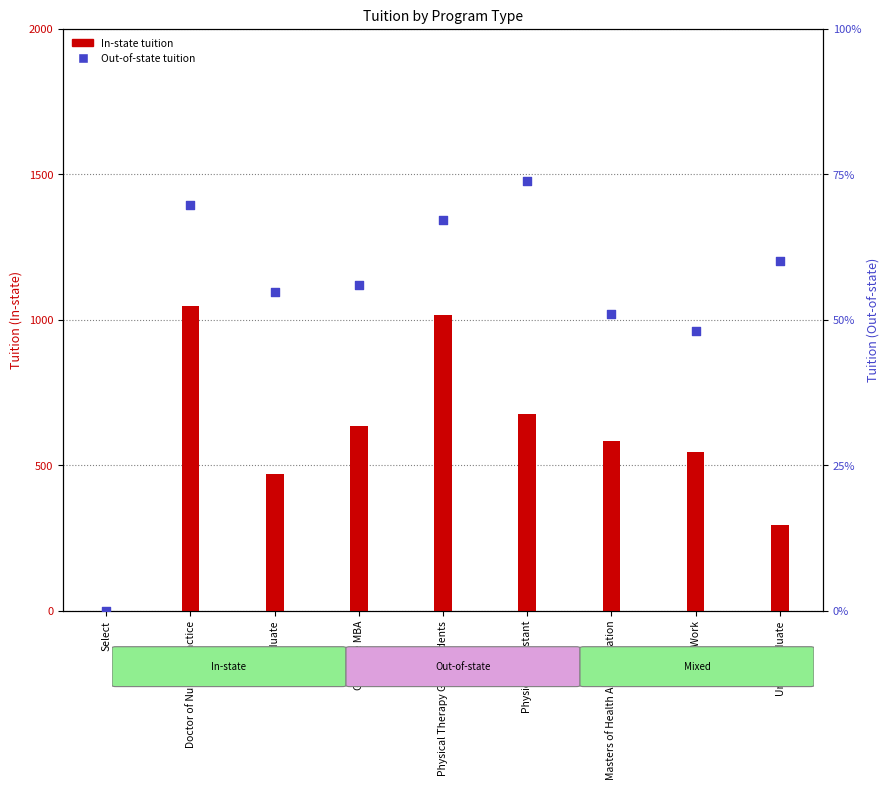

At how many categories does at least one series exceed 840?

8